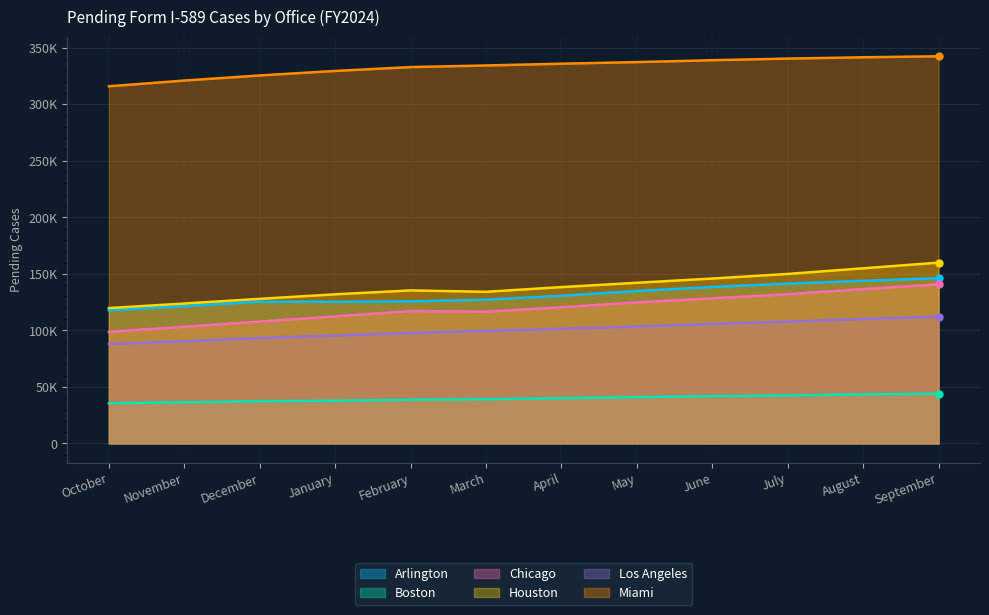

True or false: Chicago and Miami intersect in this chart.

False